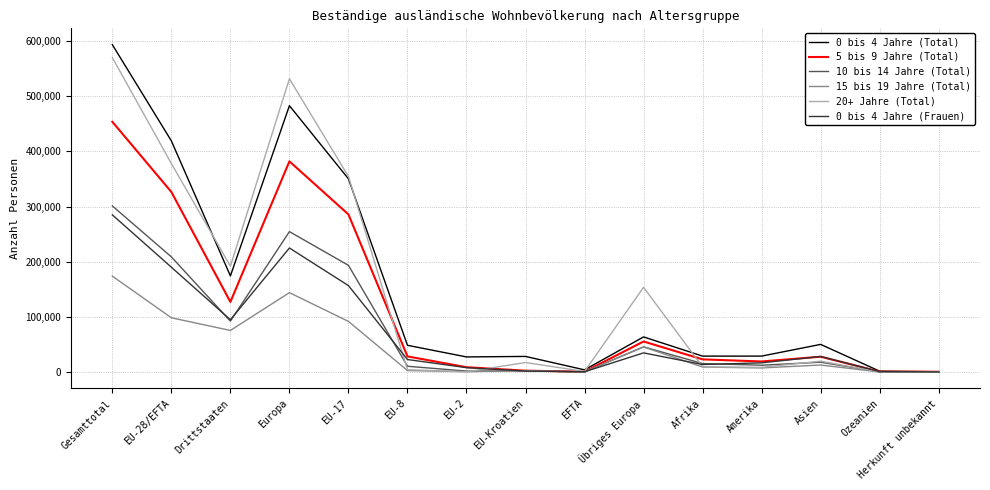

Which category has the highest value in the 20+ Jahre (Total) series?

Gesamttotal